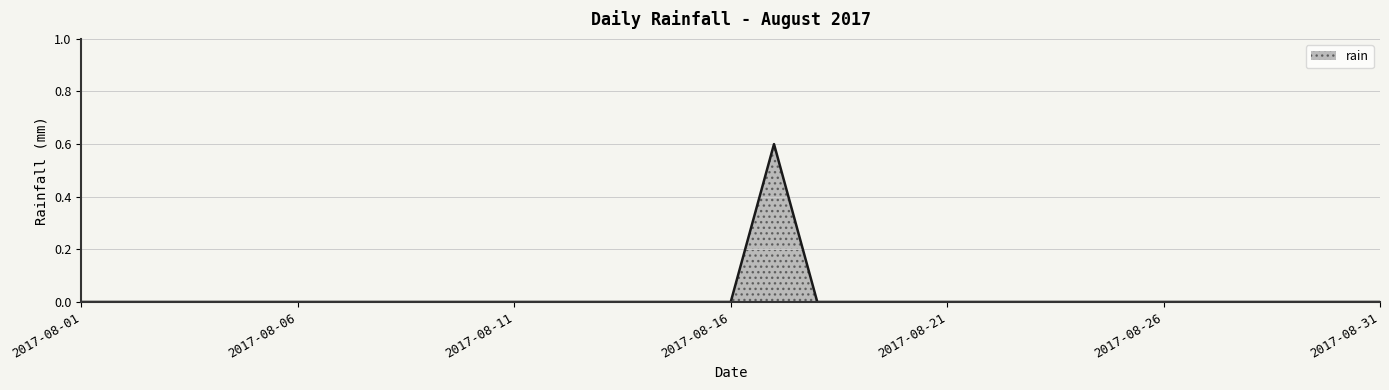

What is the difference between the maximum and minimum values?

0.6